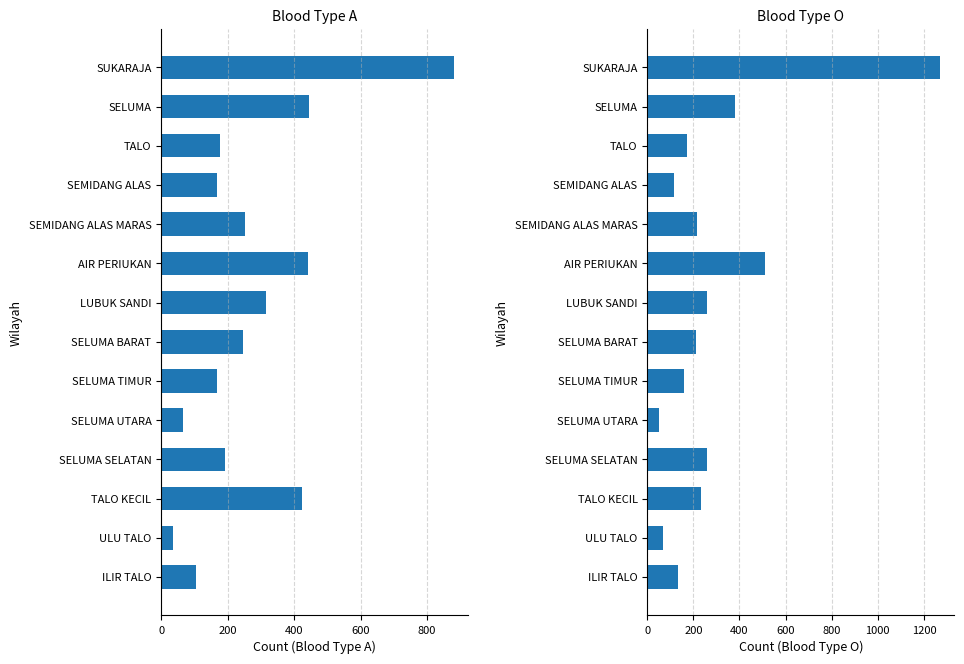

What is the value of the A bar at the 2nd from the left?

446